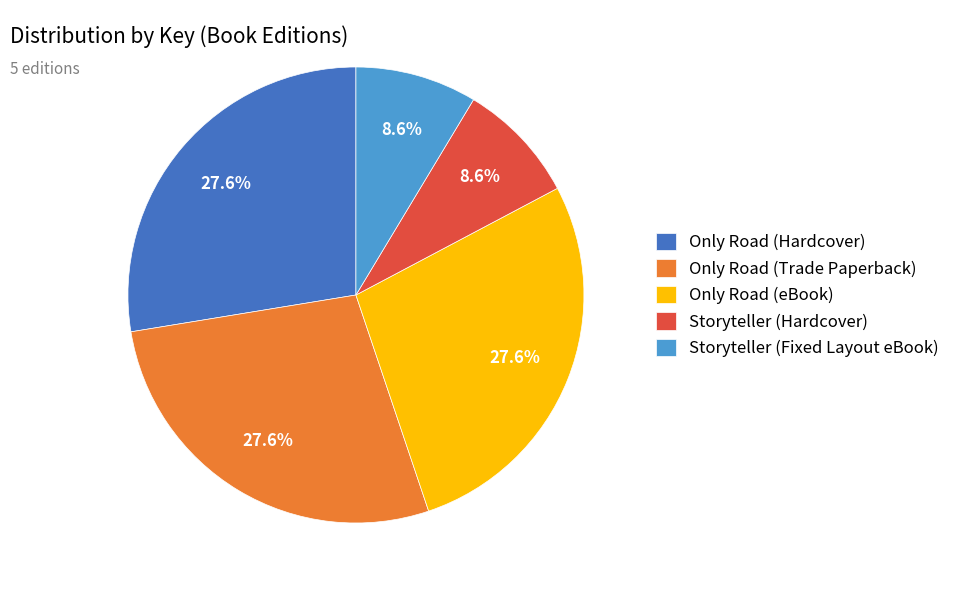

The Only Road (Trade Paperback) slice represents 28% of the pie. True or false?

True